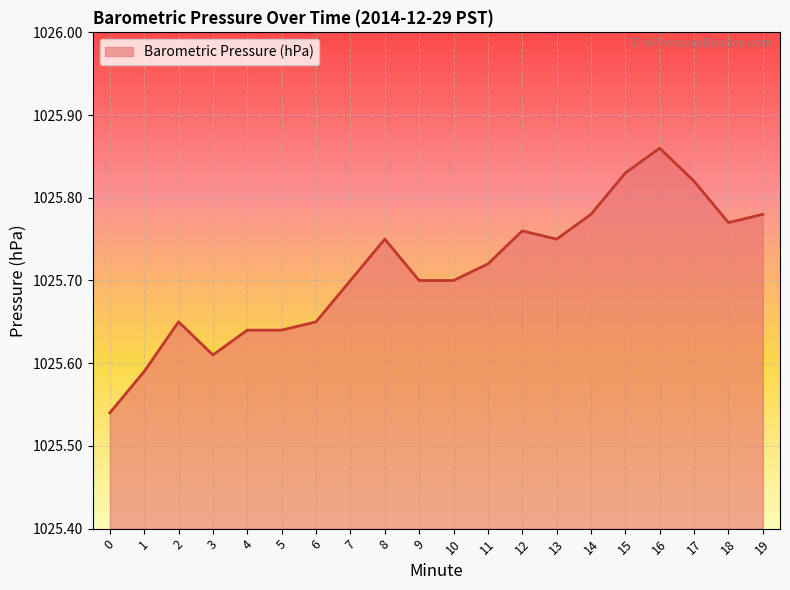

Does the chart display data point markers on the line(s)?

No